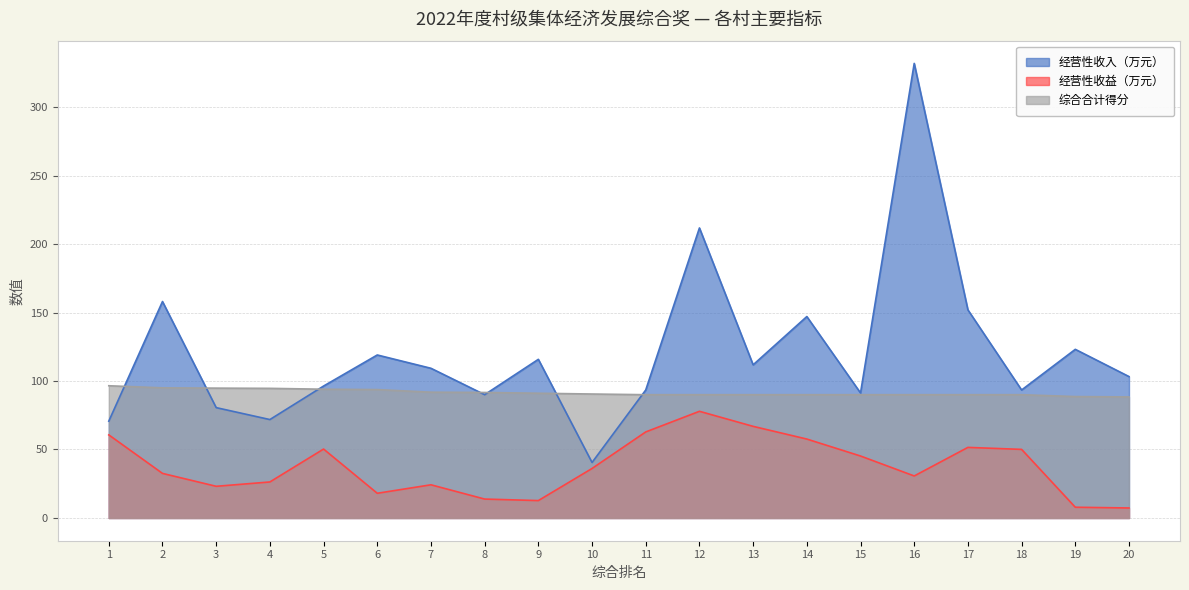

The 经营性收益（万元） series shows 24.2 at 7. True or false?

True